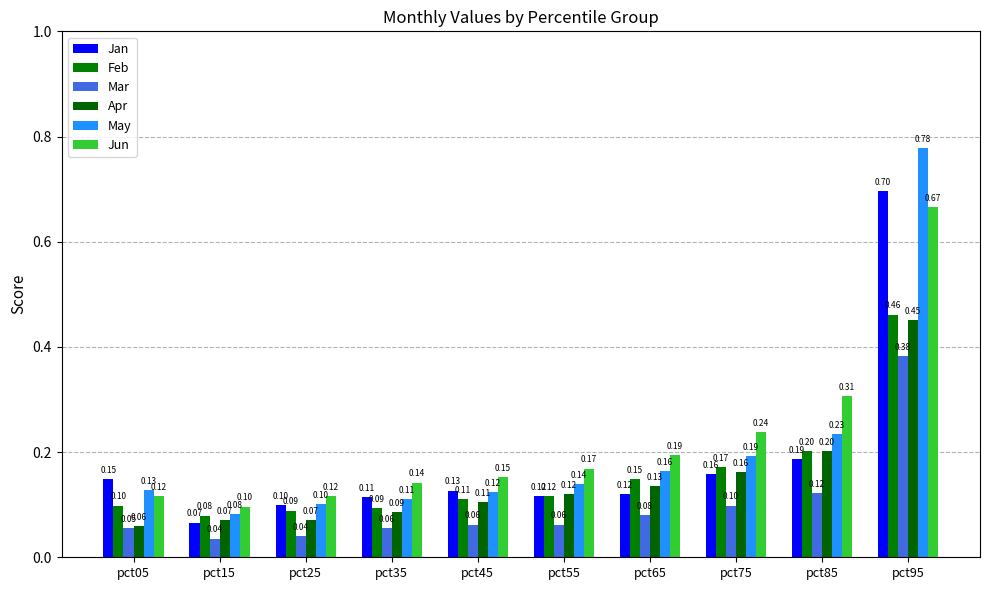

Is the value of May at pct65 greater than the value of Jan at pct05?

Yes